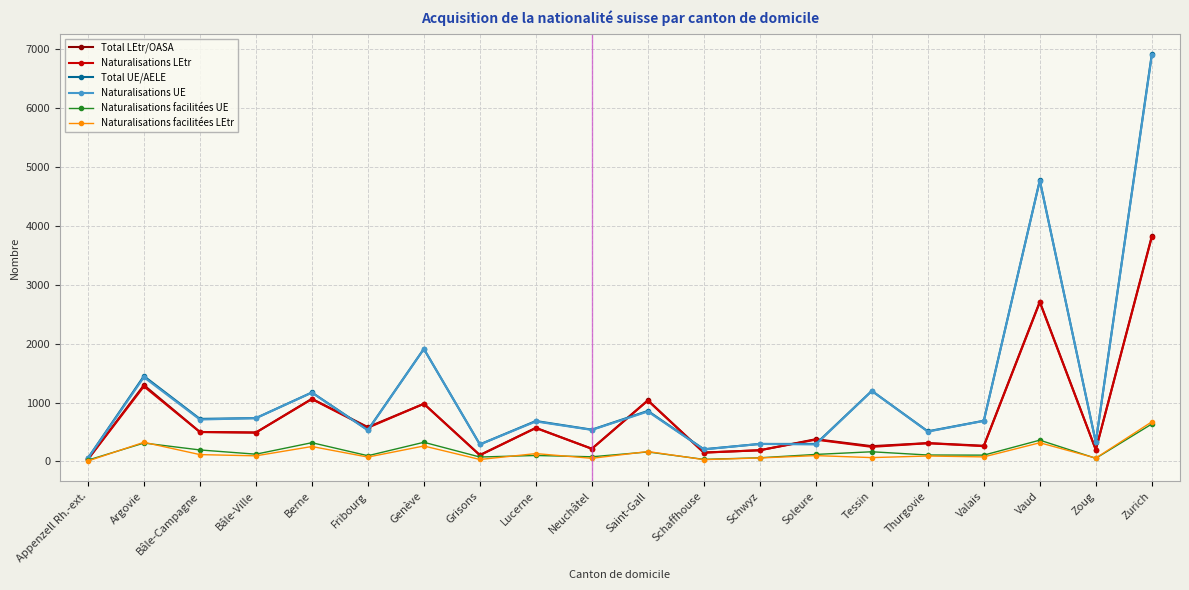

What is the smallest value displayed?

8